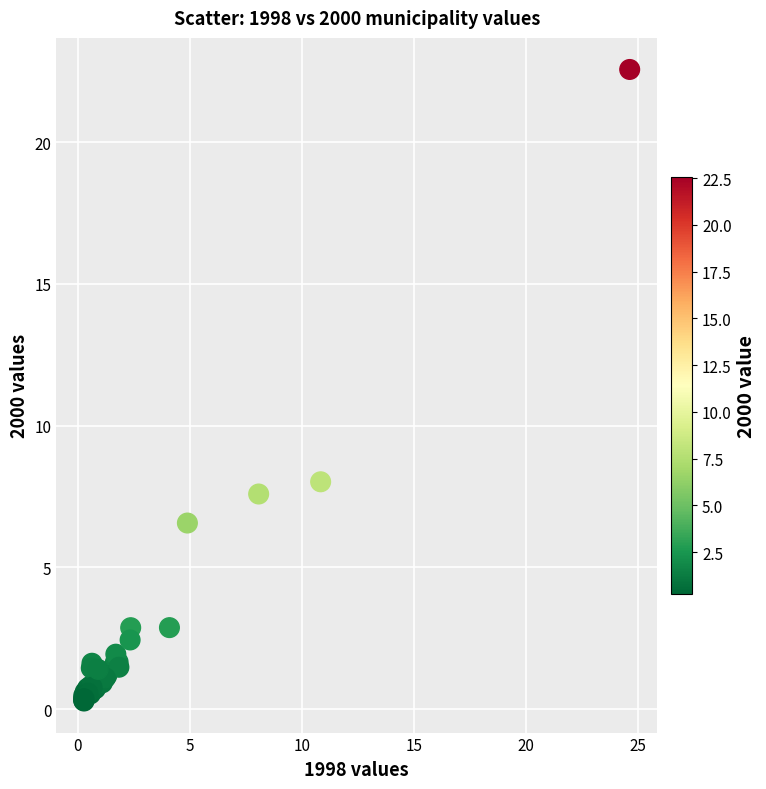

What Y value in the scatter plot is closest to 11?

8.0